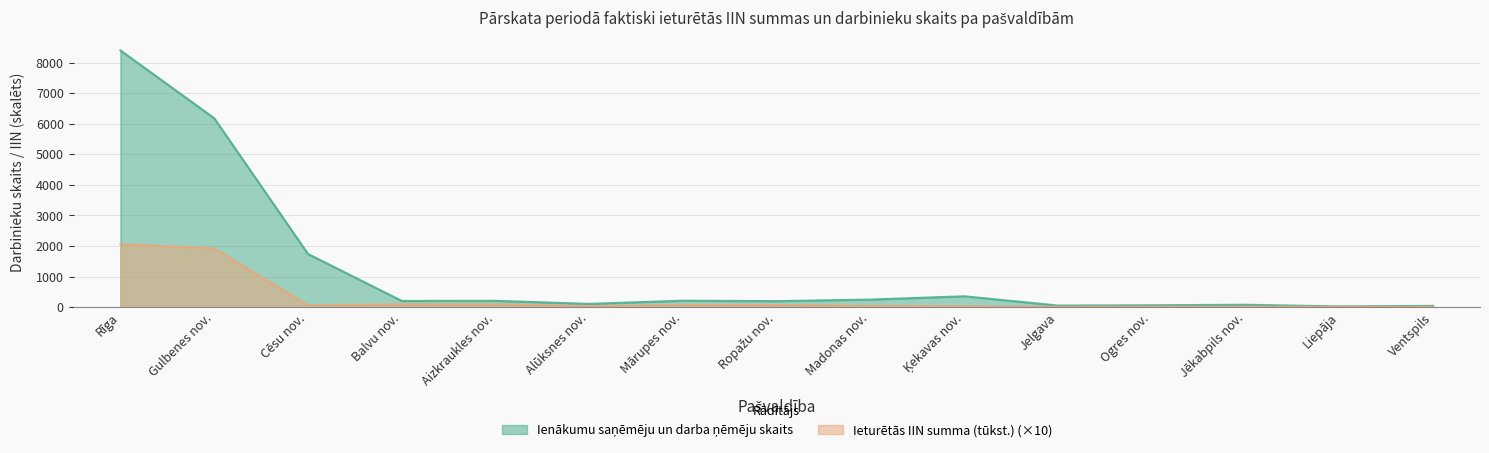

Count the number of data series in this chart.

2